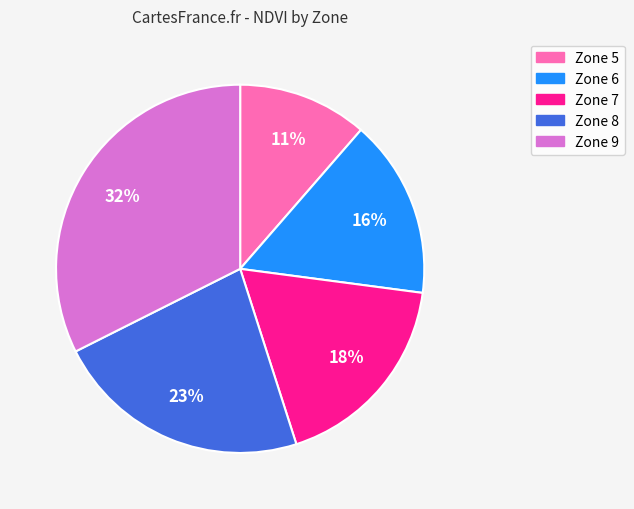

Rank the categories by value from highest to lowest.

Zone 9, Zone 8, Zone 7, Zone 6, Zone 5